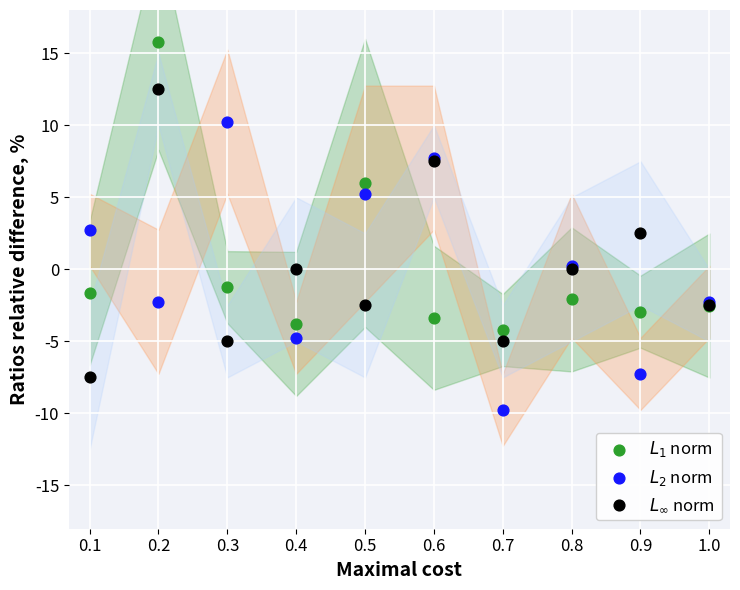

What are all the series names shown in the legend?

$L_1$ norm, $L_2$ norm, $L_\infty$ norm